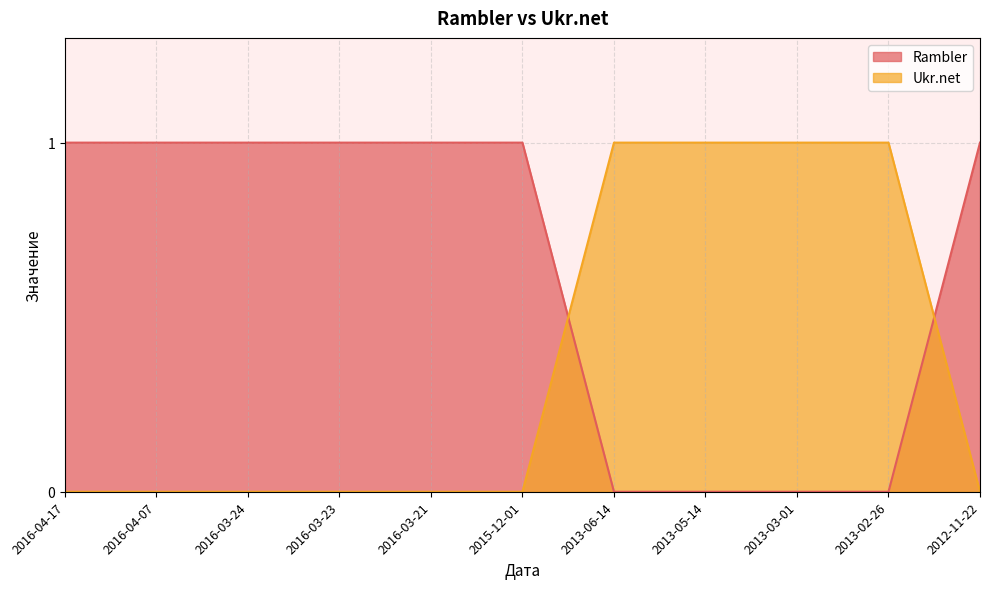

Where is Ukr.net nearest to the value 0?

2016-04-17